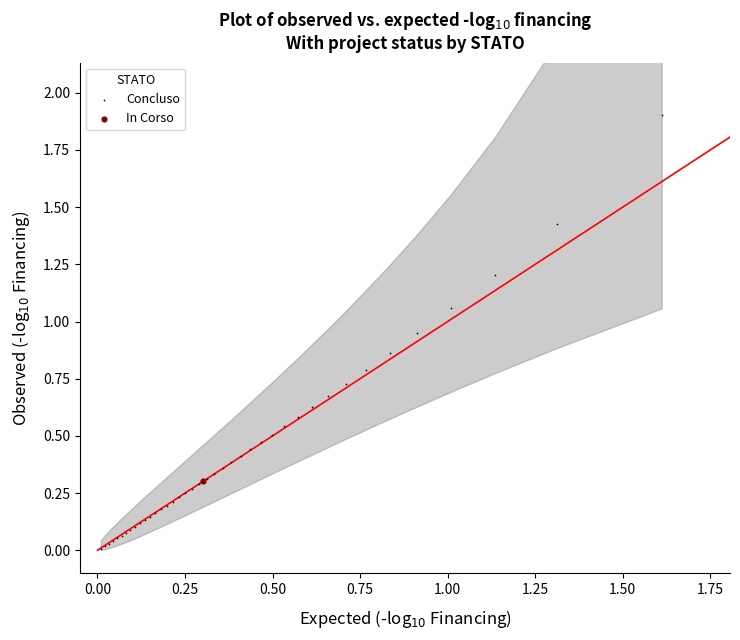

What are all the series names shown in the legend?

Concluso, In Corso